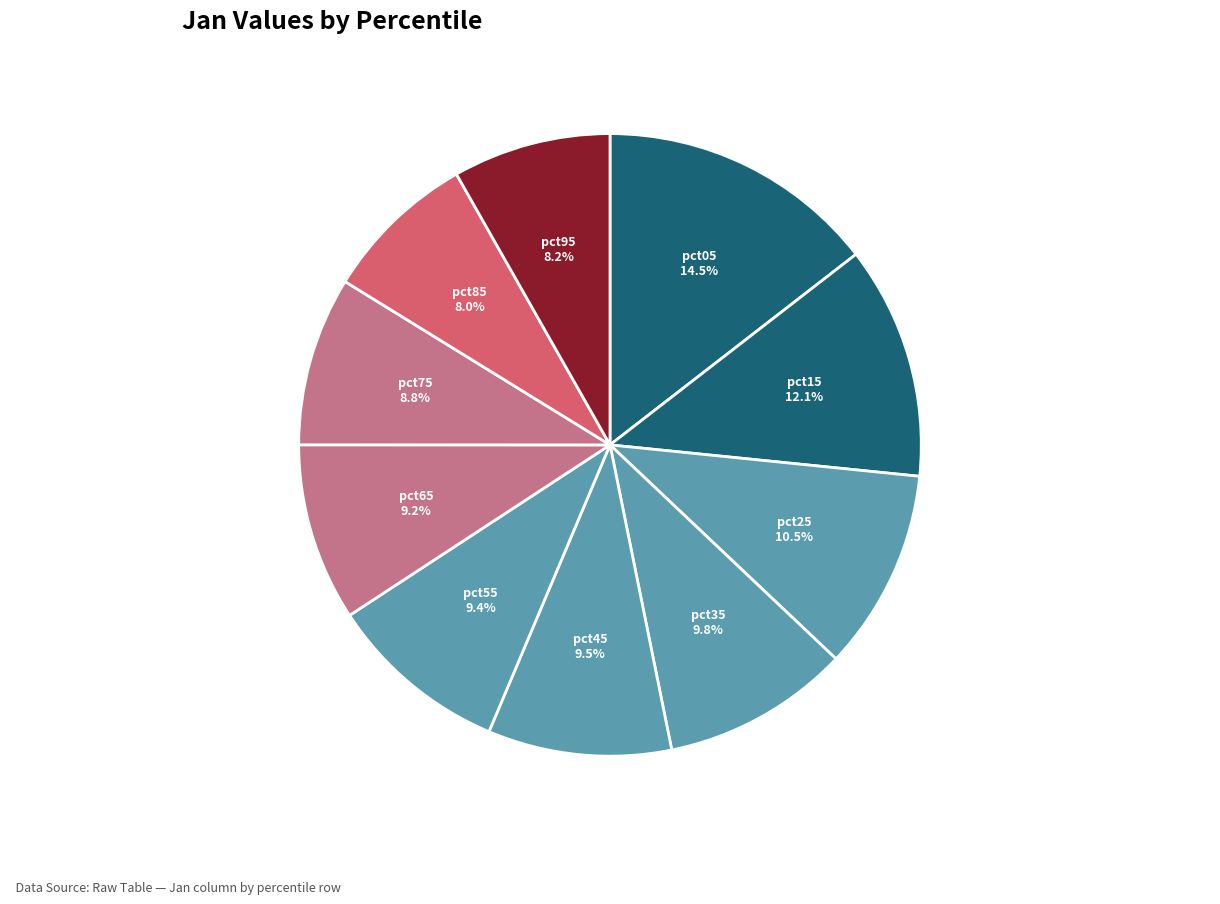

The pct95 slice represents 8% of the pie. True or false?

True